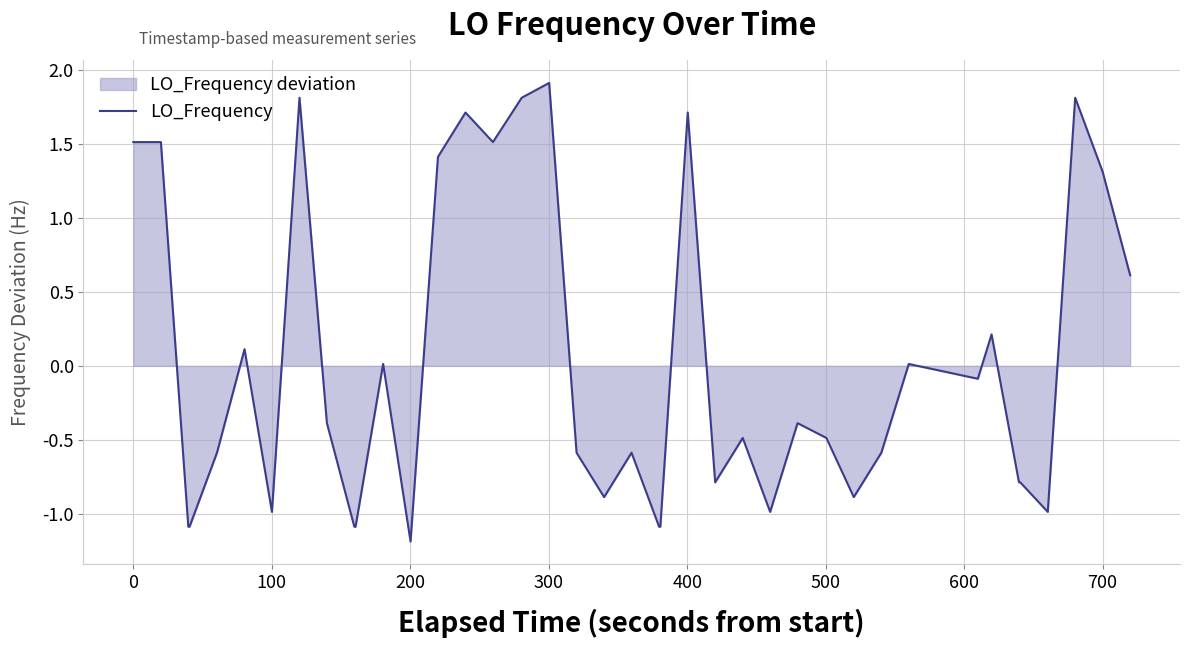

What is the smallest value displayed?

-1.2